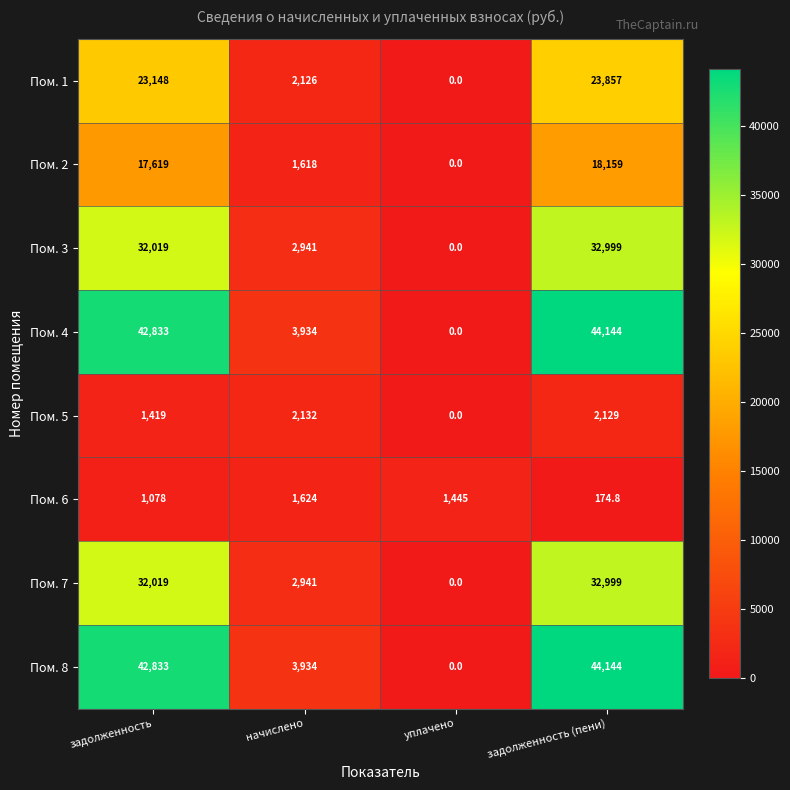

What is the average value of the Пом. 3 series?

16989.8